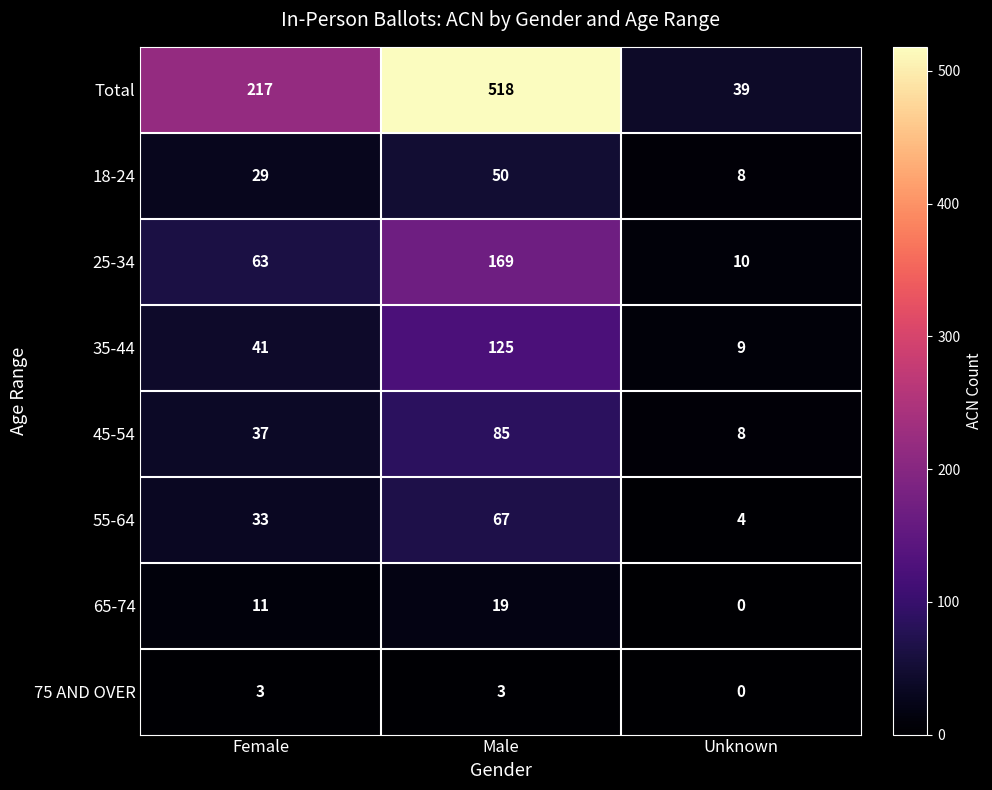

List the series in order of their peak value, highest first.

Total, 25-34, 35-44, 45-54, 55-64, 18-24, 65-74, 75 AND OVER